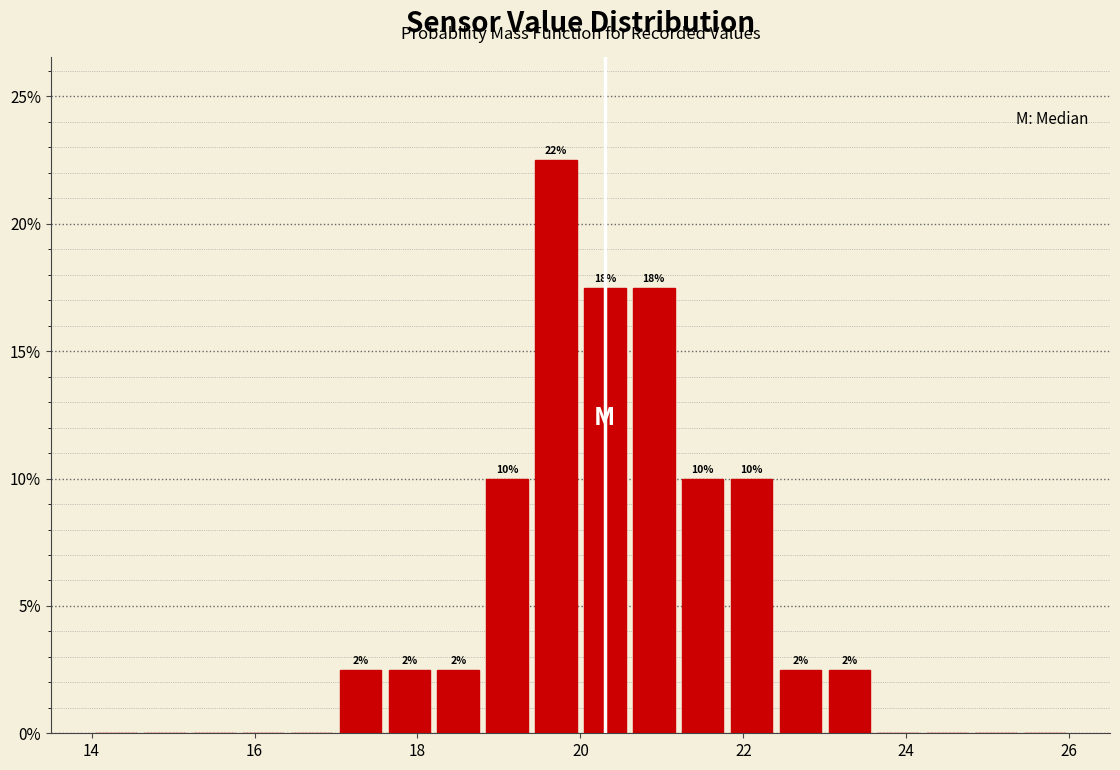

Read against the x-axis, roughly where is the centre of the tallest bar?

19.8